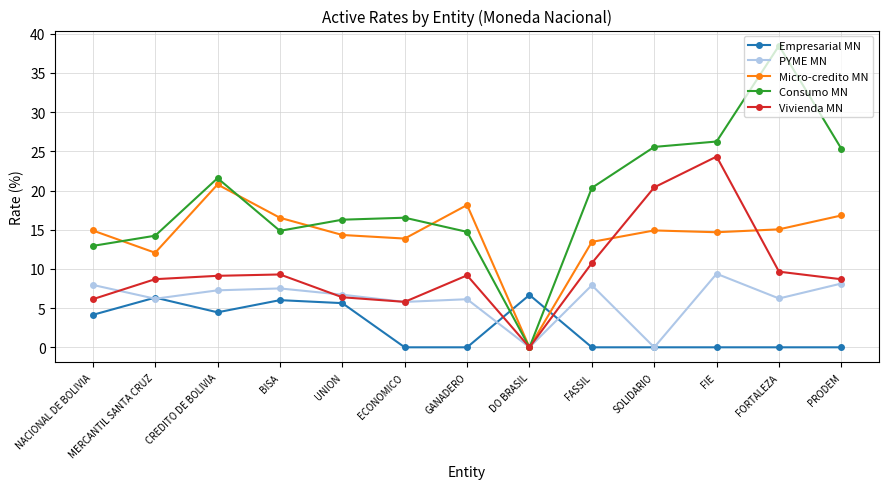

What is the greatest value displayed?

38.5